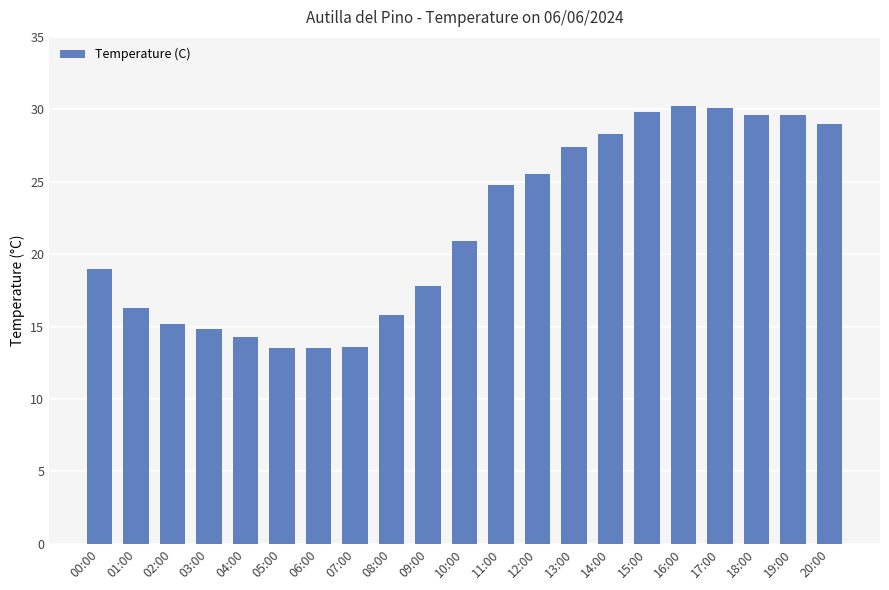

What is the average value?

21.9